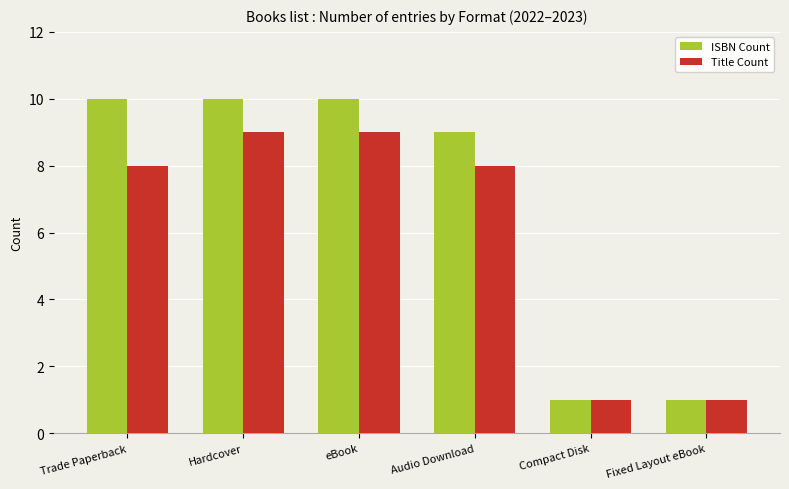

Reading right to left, transcribe all the data shown in this chart.

ISBN Count: 1	1	9	10	10	10
Title Count: 1	1	8	9	9	8